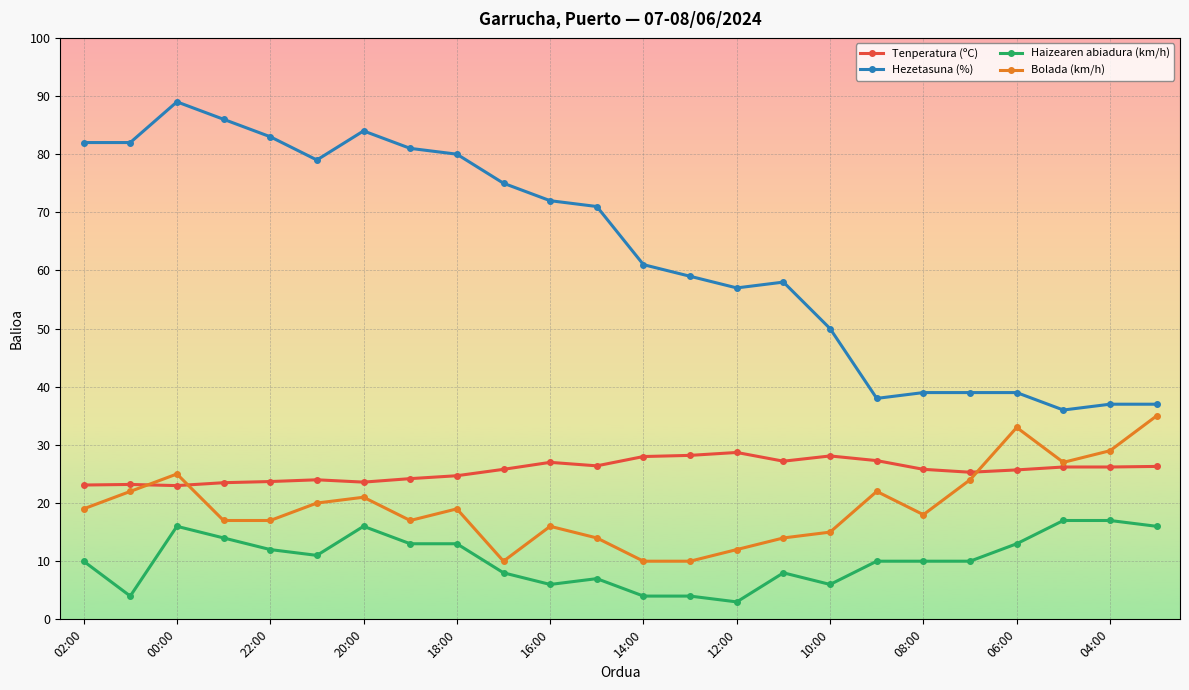

What is the sum of all Bolada (km/h) values?

466.0